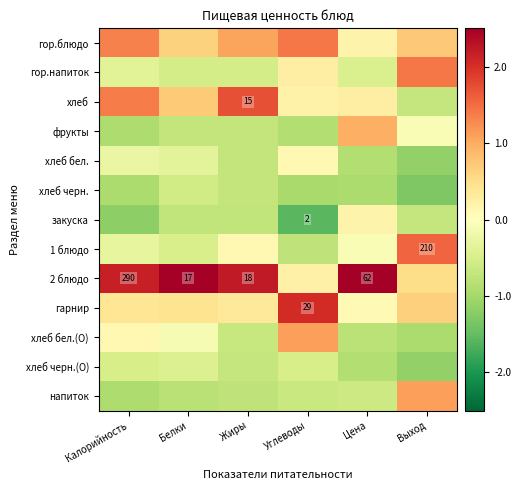

The value of хлеб черн. at Калорийность is -0.9. True or false?

True